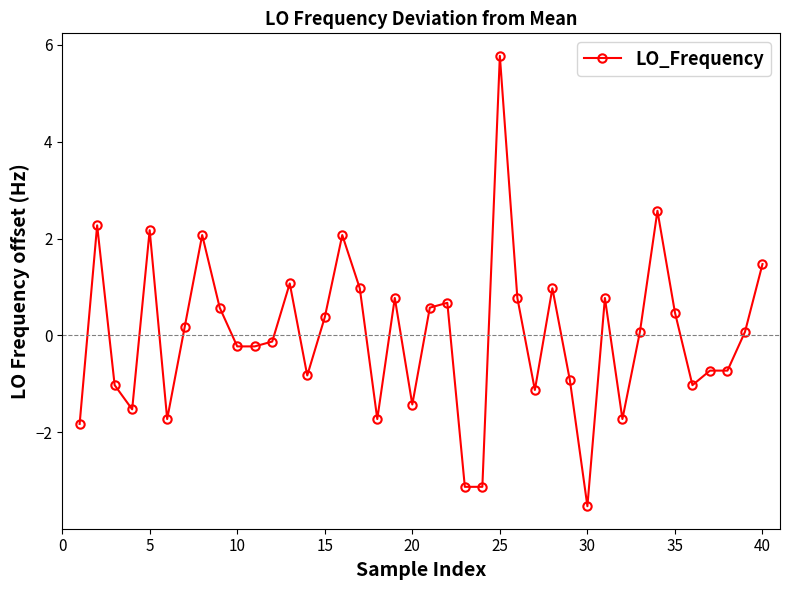

What is the greatest value displayed?

5.8